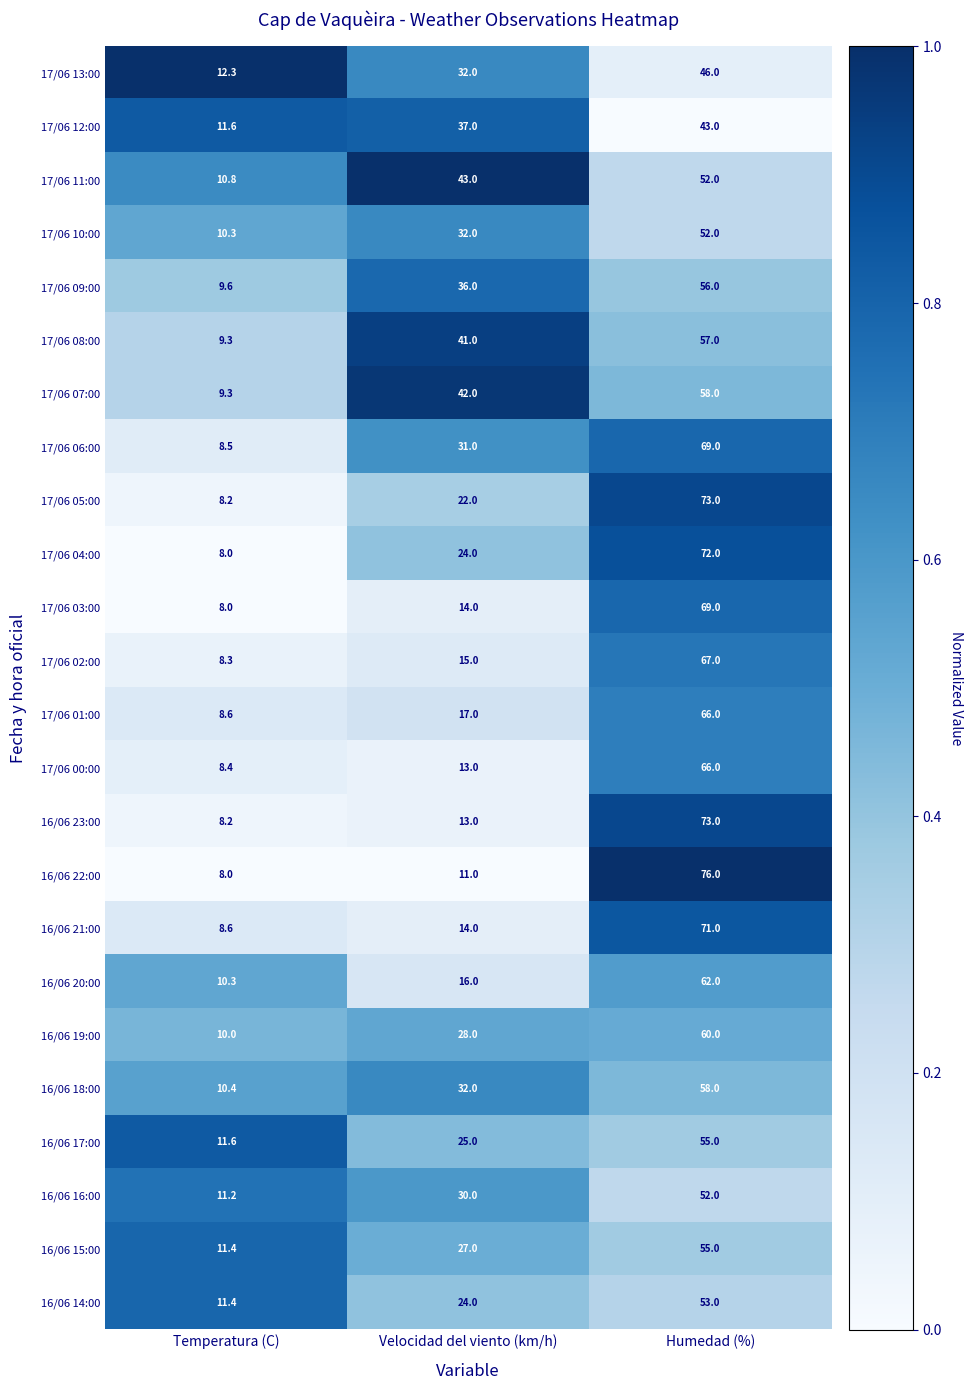

The value of 16/06 20:00 at Humedad (%) is 62.0. True or false?

True